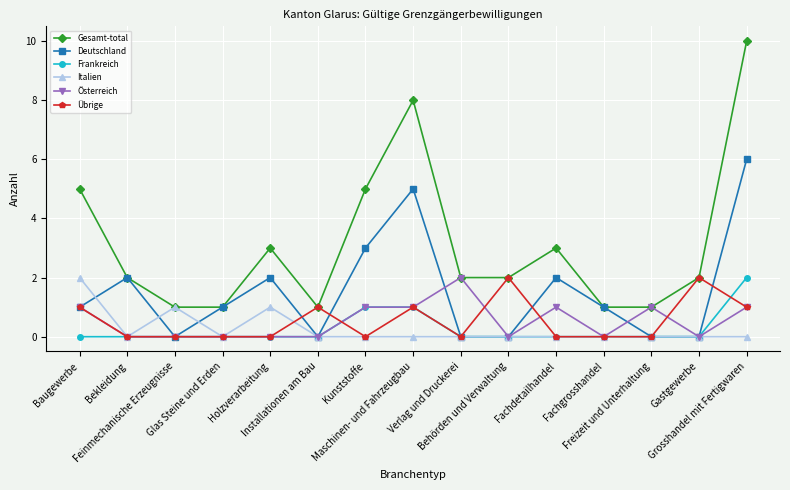

Count the Österreich values in the range 0 to 1.

14